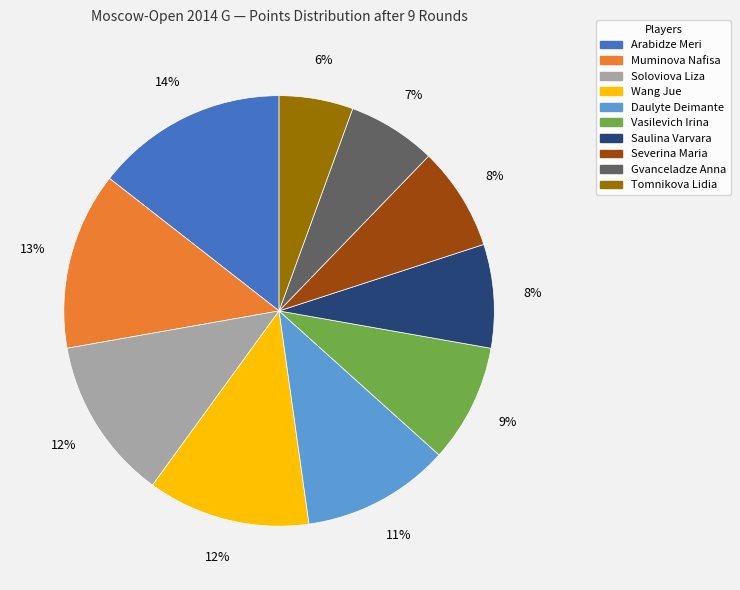

How many segments does this pie chart have?

10